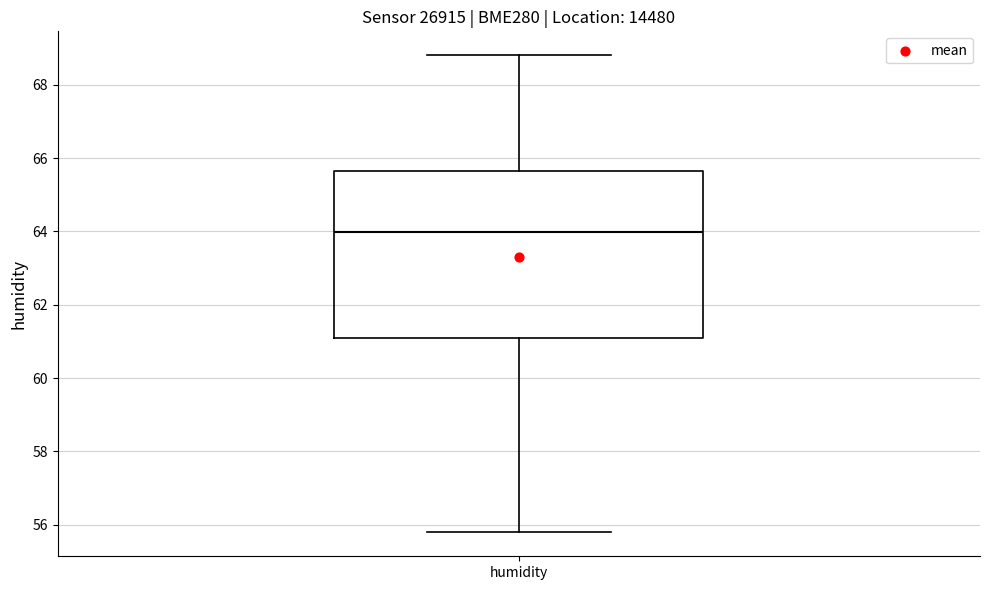

Where does the lower whisker of the box for humidity end on the y-axis? The values are not printed on the chart, so give them approximately, as read against the axis.

55.8